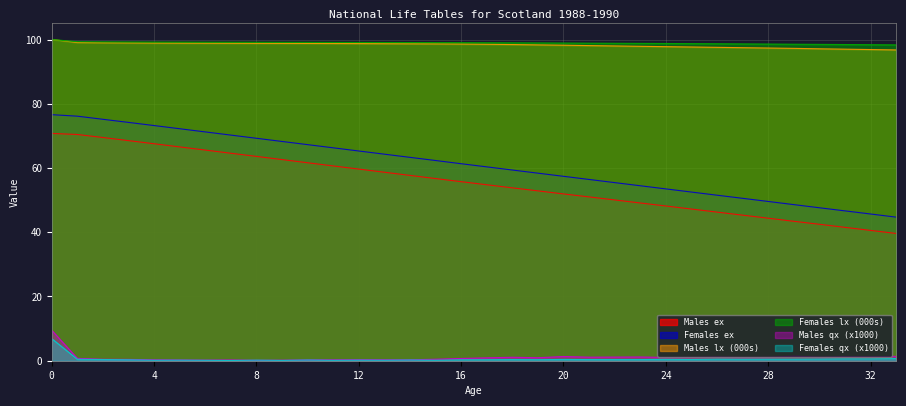

What is the total value across all series at 20?

308.2